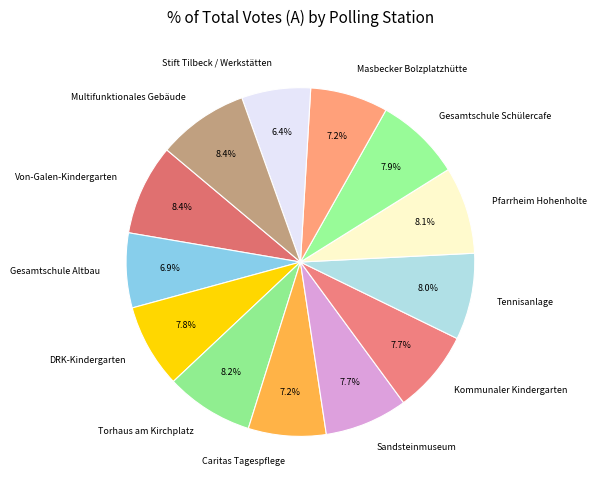

Which category has the smallest portion of the pie?

Stift Tilbeck / Werkstätten